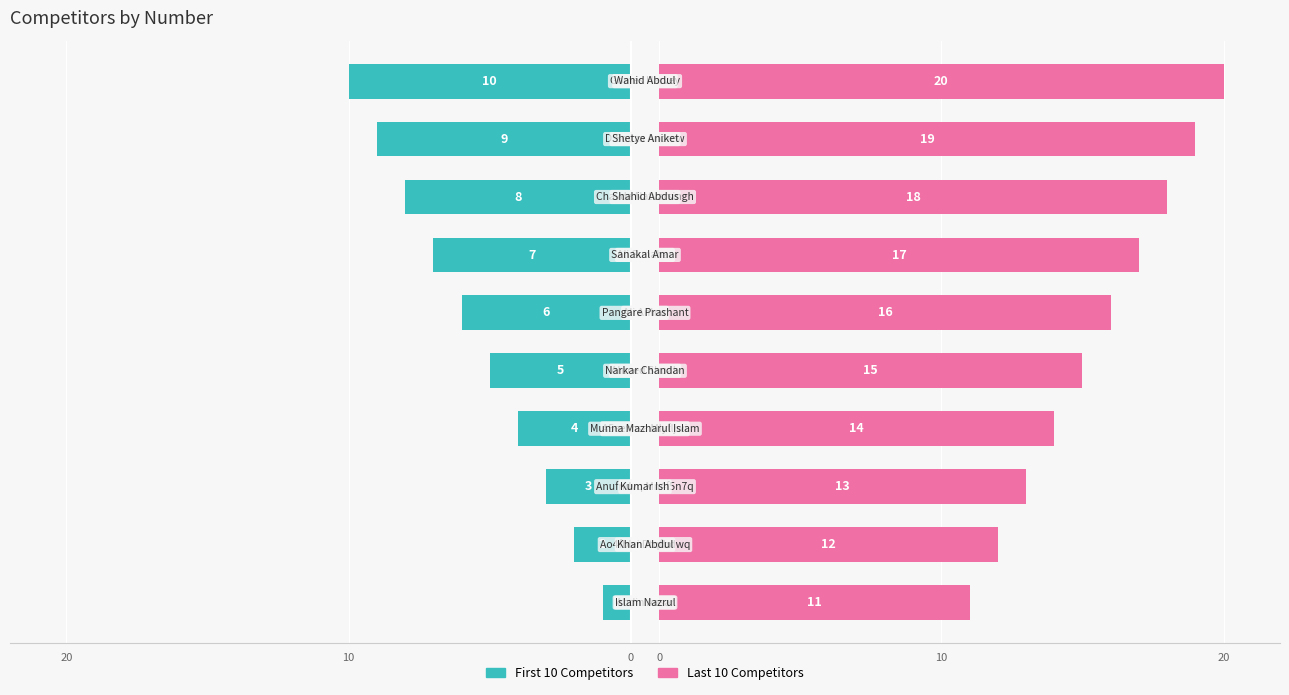

Rank the series by their maximum value, from highest to lowest.

Last 10 Competitors, First 10 Competitors